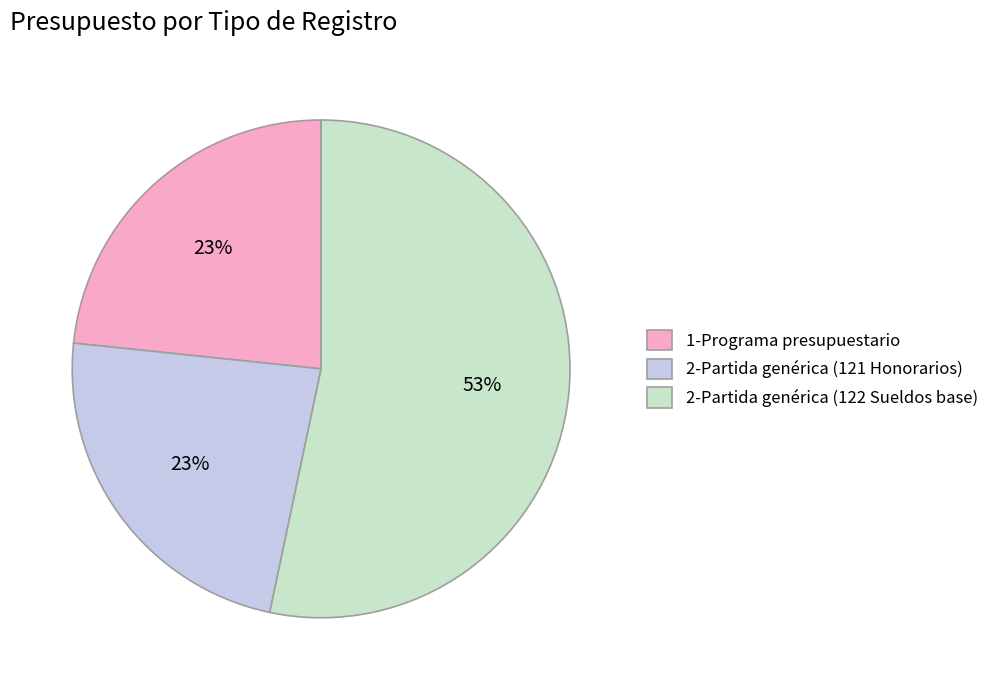

How many segments does this pie chart have?

3